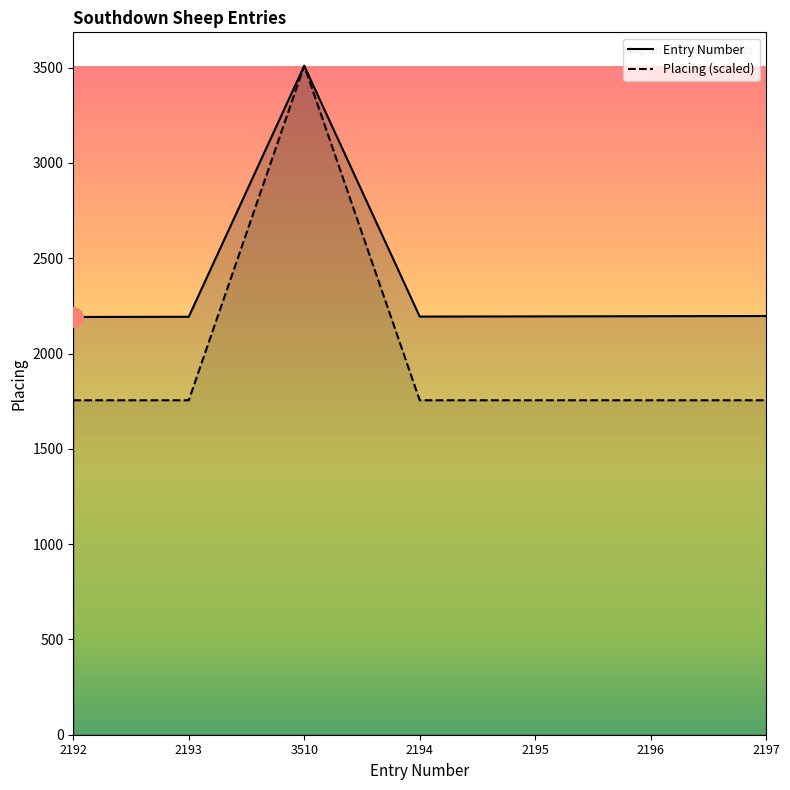

Which label corresponds to the largest value in the chart?

3510